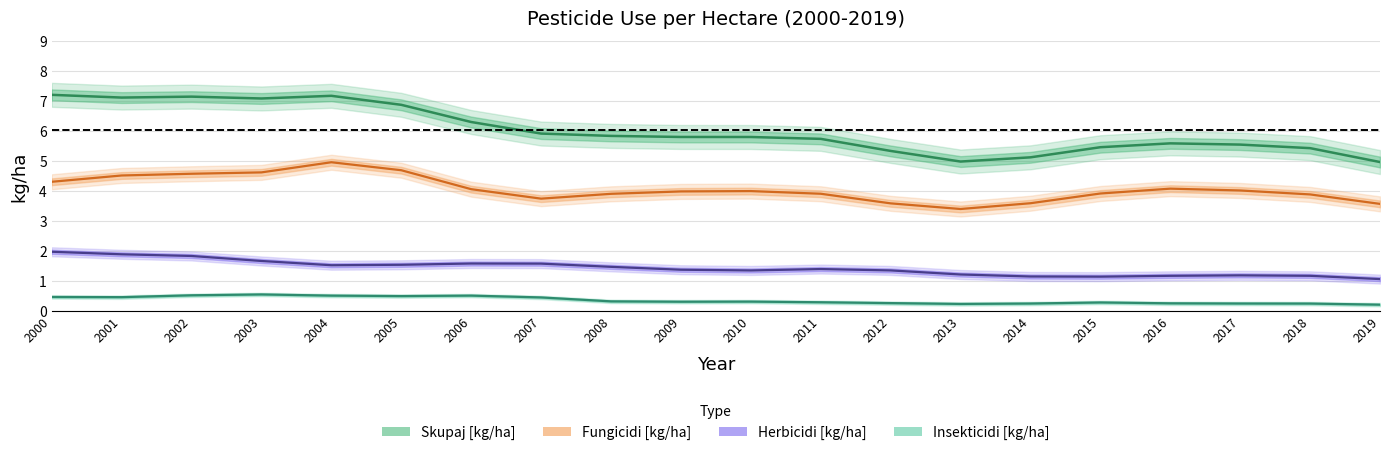

True or false: Insekticidi [kg/ha] and Skupaj [kg/ha] cross at least once.

False